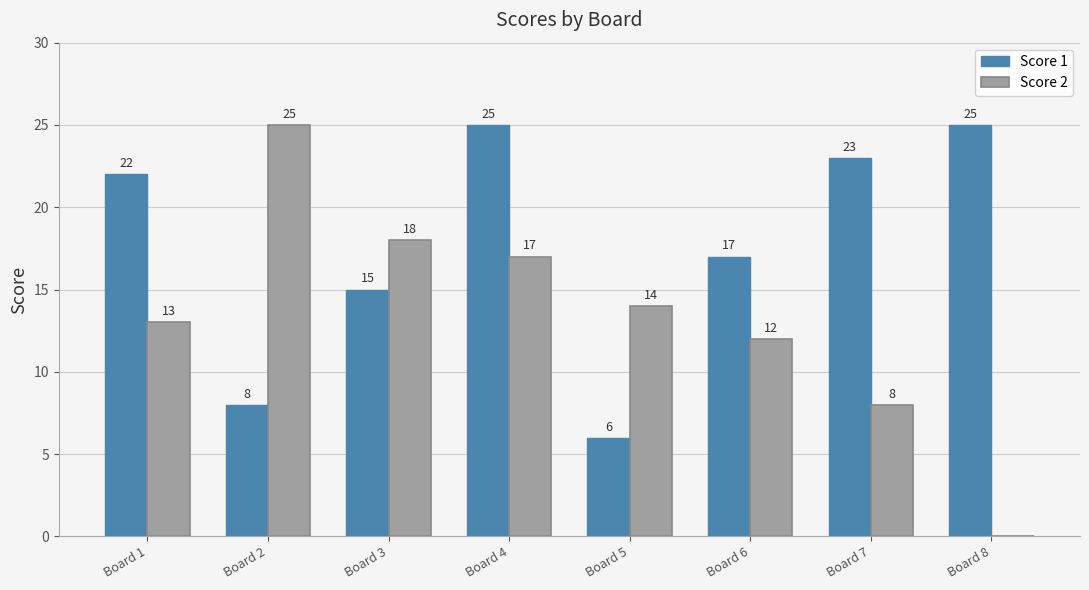

Which series has the largest total across all categories?

Score 1